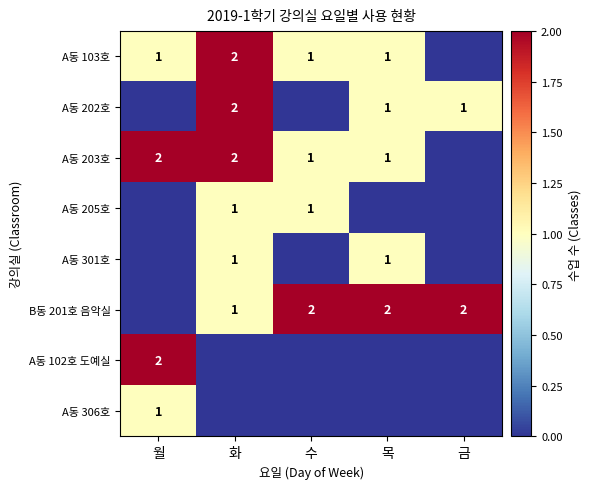

Is it true that A동 103호 equals 1 at 목?

True